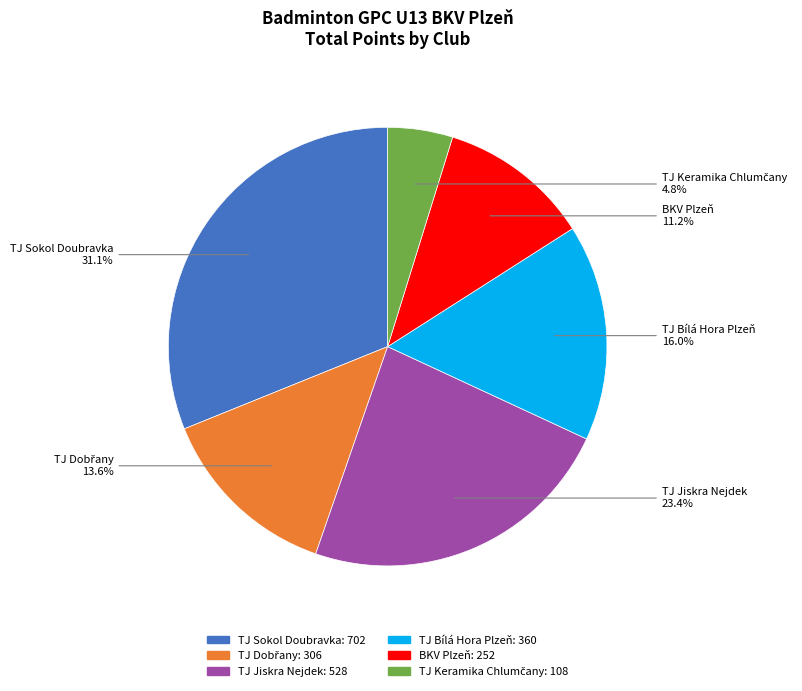

Does any single category account for the majority?

No